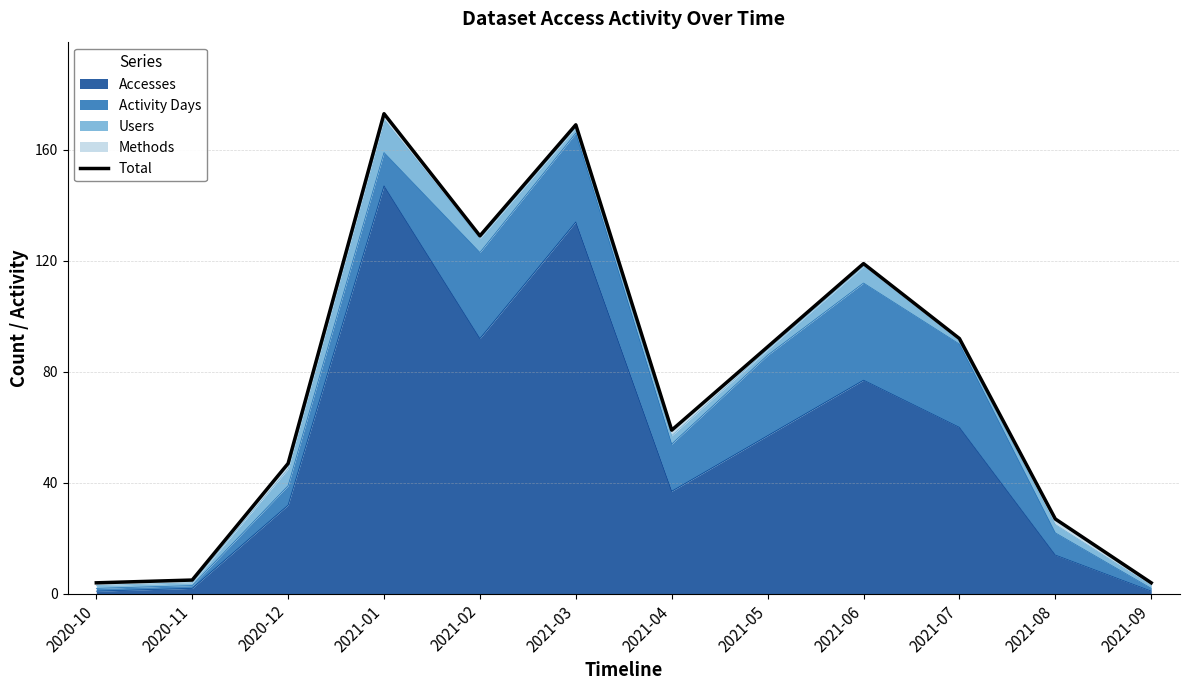

How many values are below 89?

6